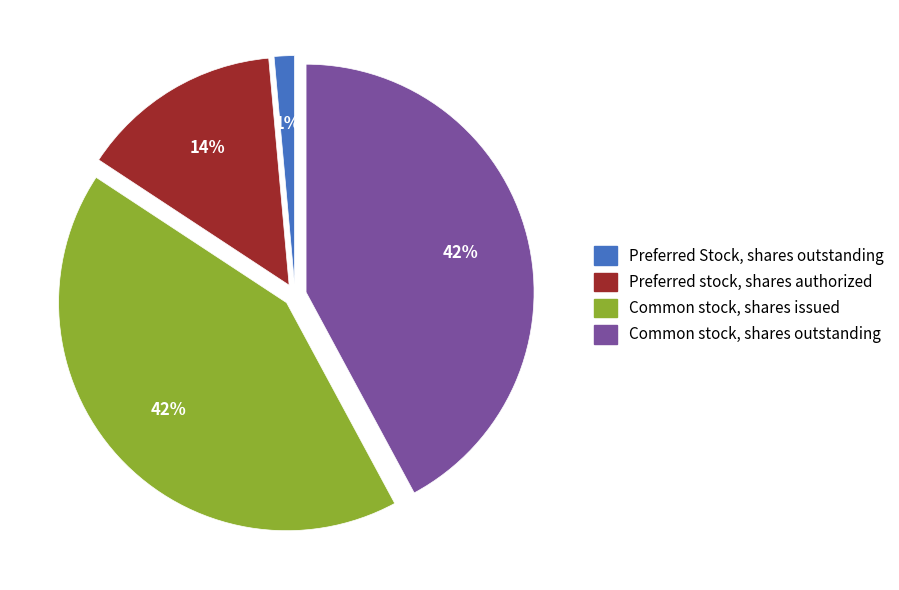

Which has a higher value, Preferred Stock, shares outstanding or Common stock, shares issued?

Common stock, shares issued